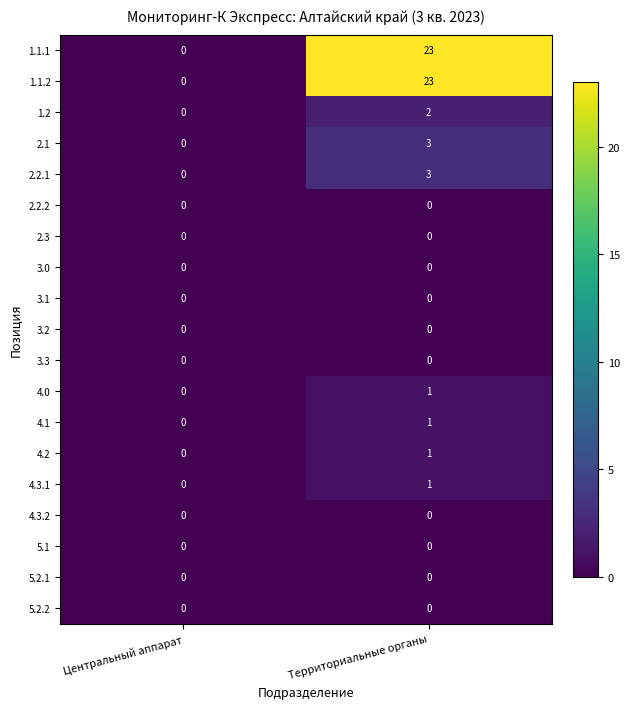

What is the difference between the highest and lowest values at Территориальные органы?

23